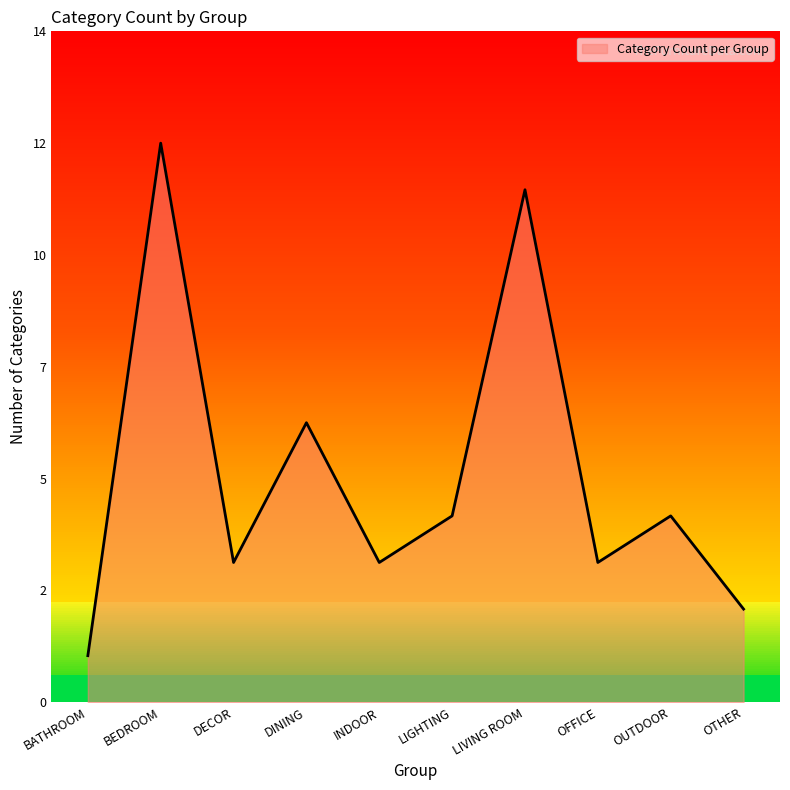

Where is the data nearest to the value 6?

DINING